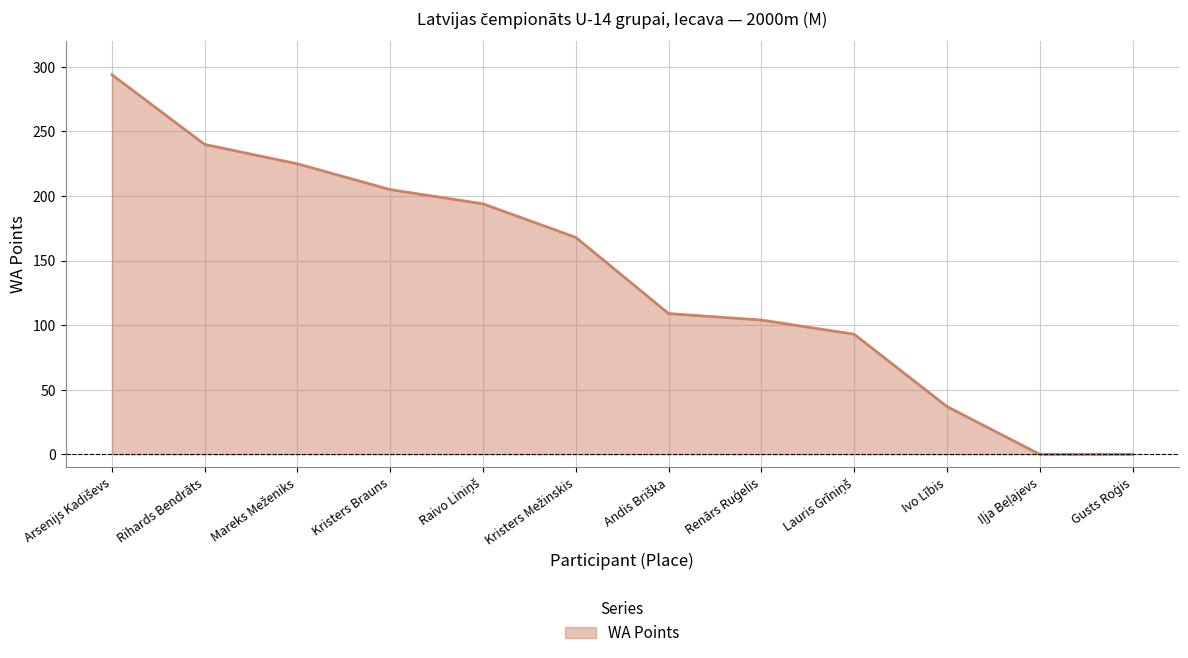

What is the difference between the maximum and minimum values?

294